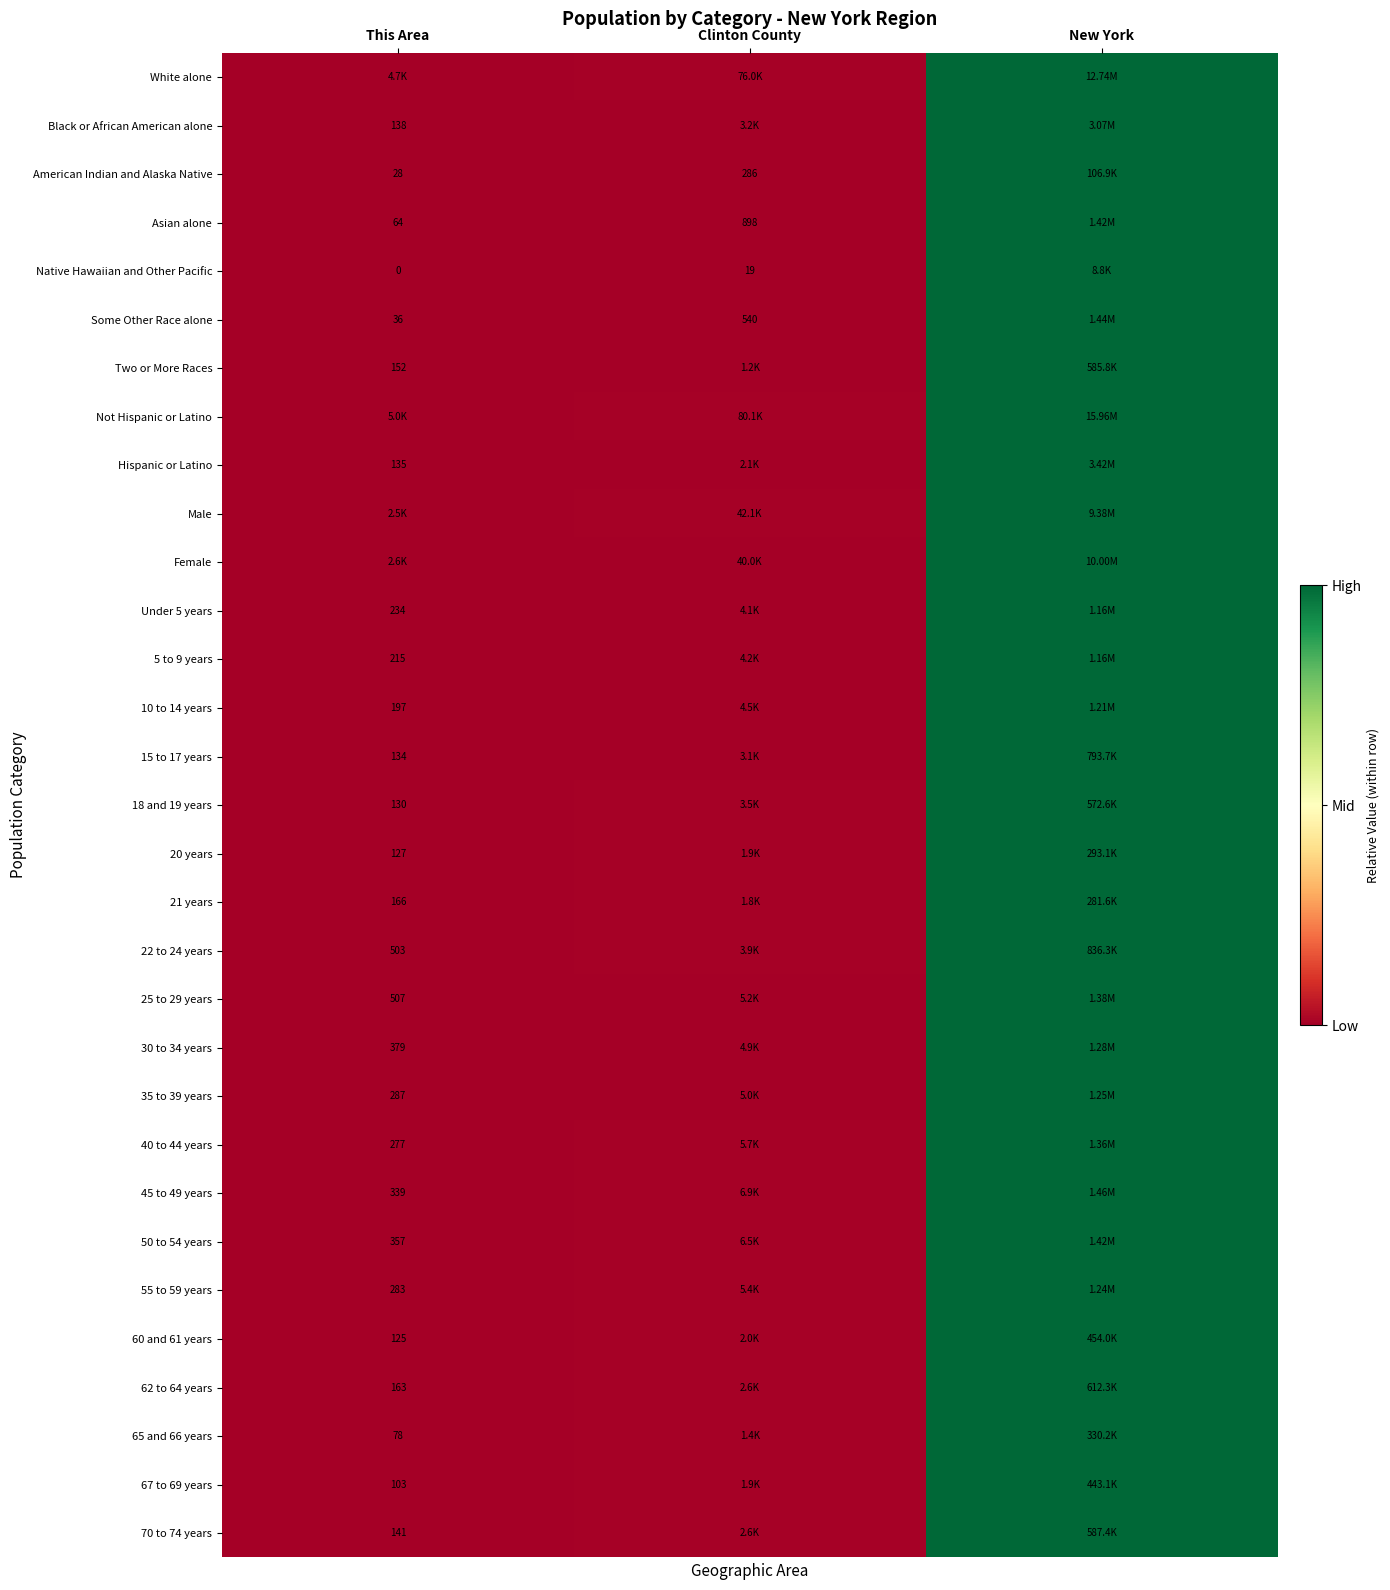

How many data points does each series have?

3